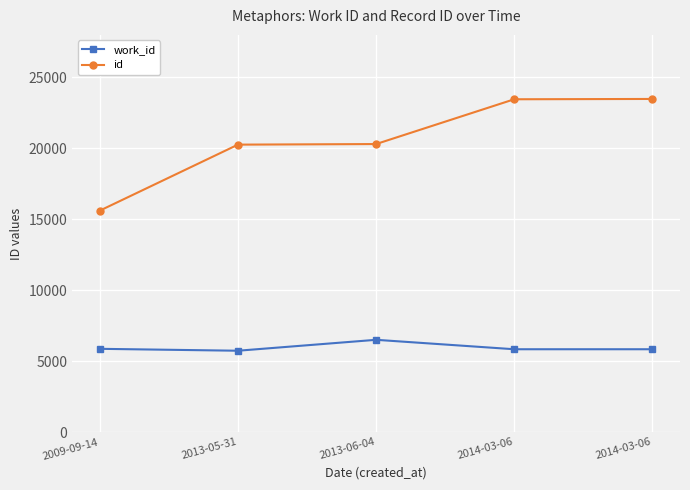

How many values in the work_id series are below 5841?

1